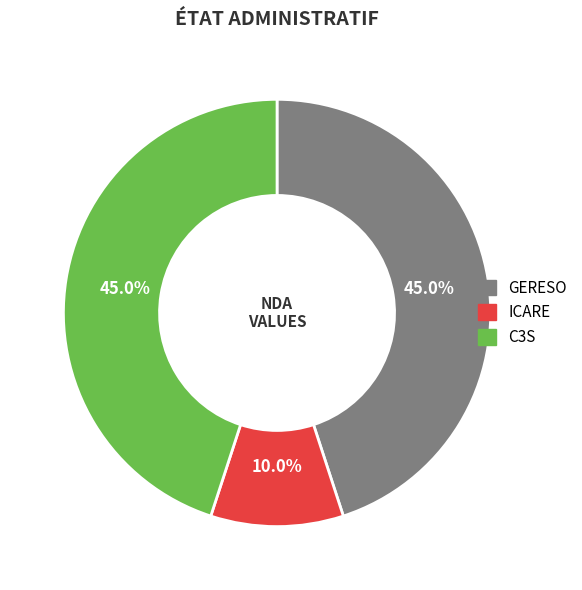

Does any single category account for the majority?

No